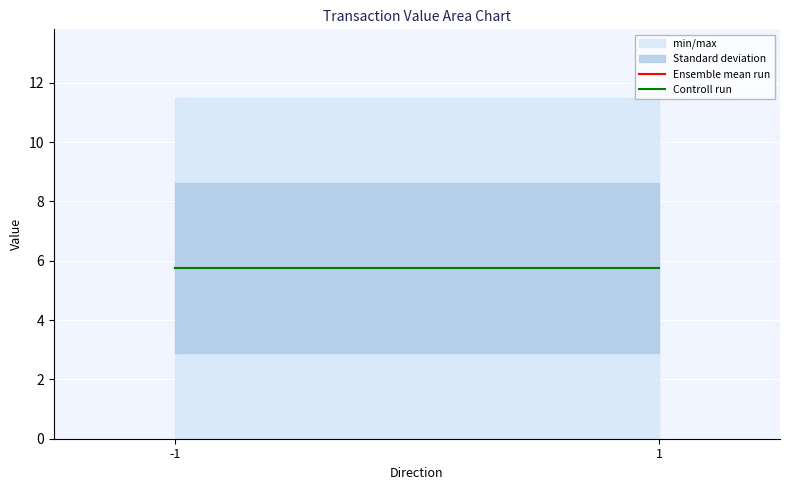

At which label does io_index first exceed 2?

-1